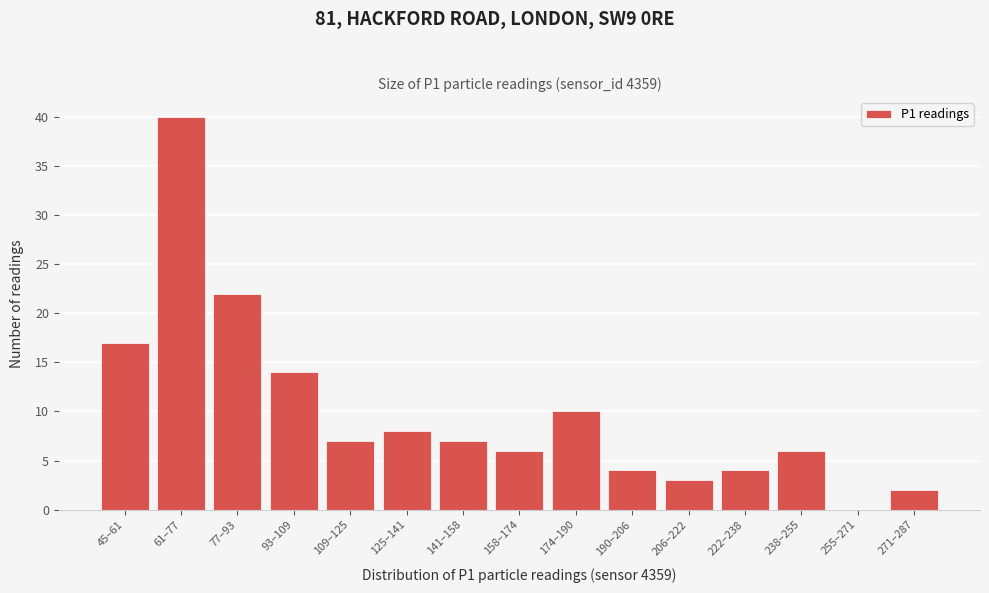

Reading right to left, what are all the values shown in this chart?

271–287=2	255–271=0	238–255=6	222–238=4	206–222=3	190–206=4	174–190=10	158–174=6	141–158=7	125–141=8	109–125=7	93–109=14	77–93=22	61–77=40	45–61=17